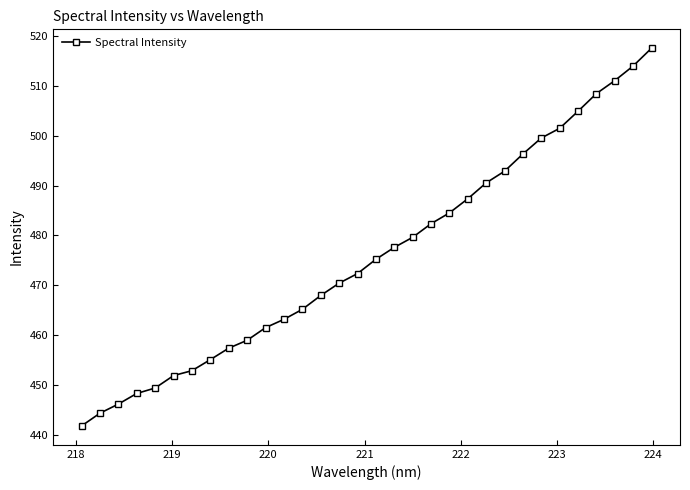

What is the greatest value displayed?

517.6